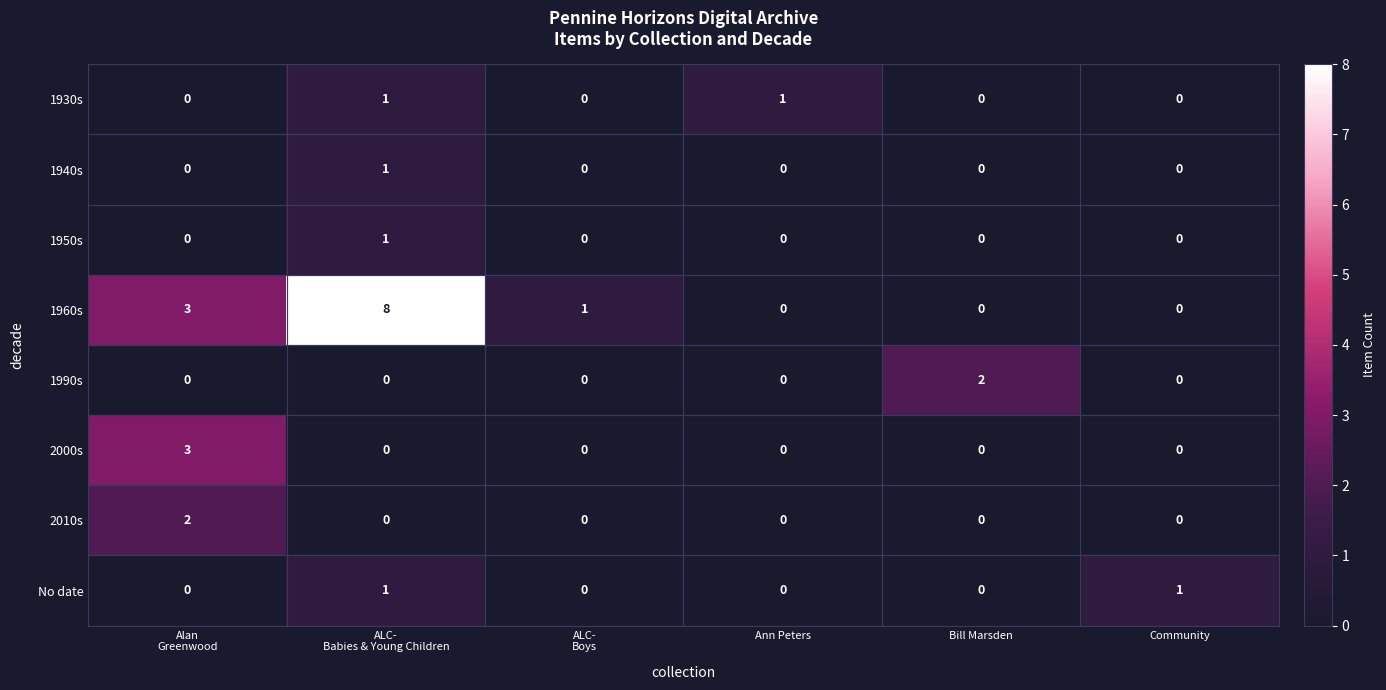

Which series has the largest total across all categories?

1960s